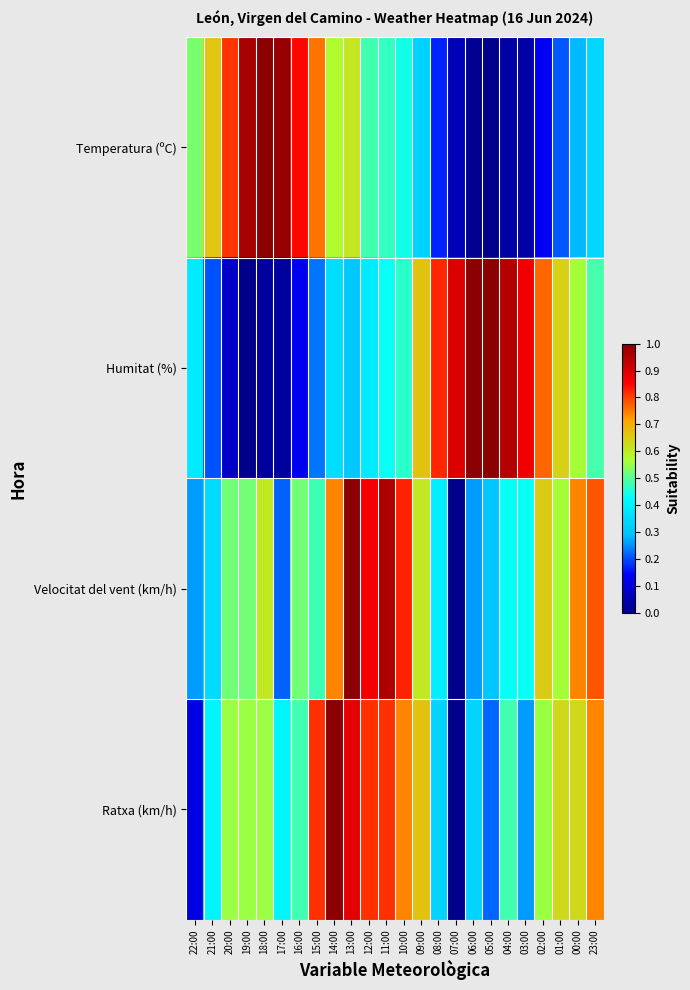

Reading right to left, list all the values displayed in this chart.

Temperatura (ºC): 23:00=0.3	00:00=0.3	01:00=0.2	02:00=0.1	03:00=0.0	04:00=0.0	05:00=0.0	06:00=0.0	07:00=0.1	08:00=0.2	09:00=0.3	10:00=0.4	11:00=0.5	12:00=0.5	13:00=0.6	14:00=0.6	15:00=0.8	16:00=0.8	17:00=1.0	18:00=1.0	19:00=1.0	20:00=0.8	21:00=0.7	22:00=0.5
Humitat (%): 23:00=0.5	00:00=0.6	01:00=0.6	02:00=0.8	03:00=0.9	04:00=0.9	05:00=1.0	06:00=1.0	07:00=0.9	08:00=0.8	09:00=0.7	10:00=0.5	11:00=0.4	12:00=0.4	13:00=0.3	14:00=0.4	15:00=0.2	16:00=0.1	17:00=0.0	18:00=0.0	19:00=0.0	20:00=0.1	21:00=0.2	22:00=0.4
Velocitat del vent (km/h): 23:00=0.8	00:00=0.7	01:00=0.6	02:00=0.7	03:00=0.4	04:00=0.4	05:00=0.3	06:00=0.3	07:00=0.0	08:00=0.4	09:00=0.6	10:00=0.8	11:00=1.0	12:00=0.9	13:00=1.0	14:00=0.7	15:00=0.5	16:00=0.5	17:00=0.2	18:00=0.6	19:00=0.5	20:00=0.5	21:00=0.3	22:00=0.3
Ratxa (km/h): 23:00=0.7	00:00=0.6	01:00=0.6	02:00=0.6	03:00=0.3	04:00=0.5	05:00=0.2	06:00=0.3	07:00=0.0	08:00=0.3	09:00=0.7	10:00=0.7	11:00=0.8	12:00=0.8	13:00=0.9	14:00=1.0	15:00=0.8	16:00=0.5	17:00=0.4	18:00=0.6	19:00=0.6	20:00=0.6	21:00=0.4	22:00=0.1